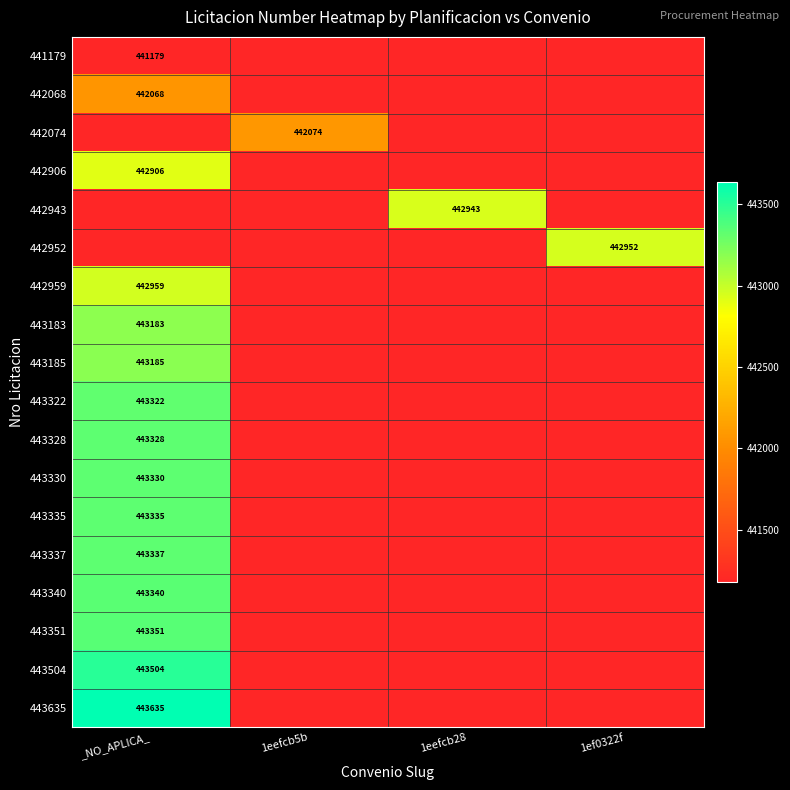

At which category does the chart reach its peak across all series?

_NO_APLICA_